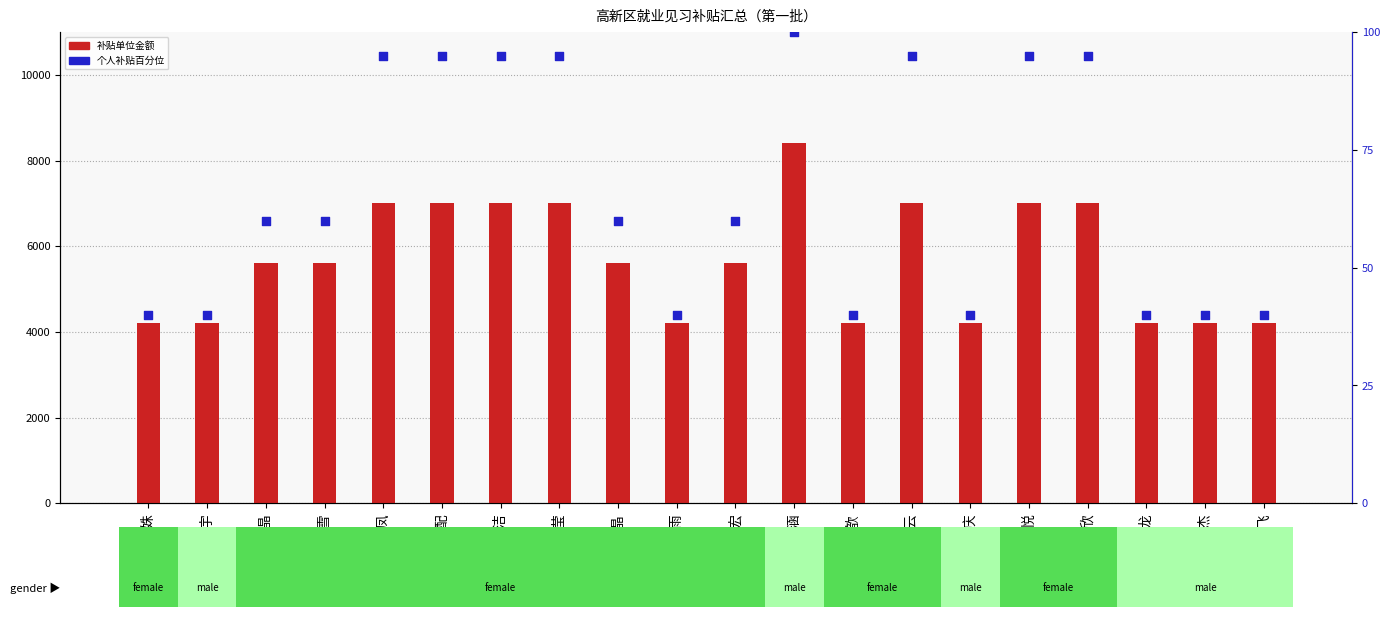

Which series has the largest total across all categories?

补贴单位金额